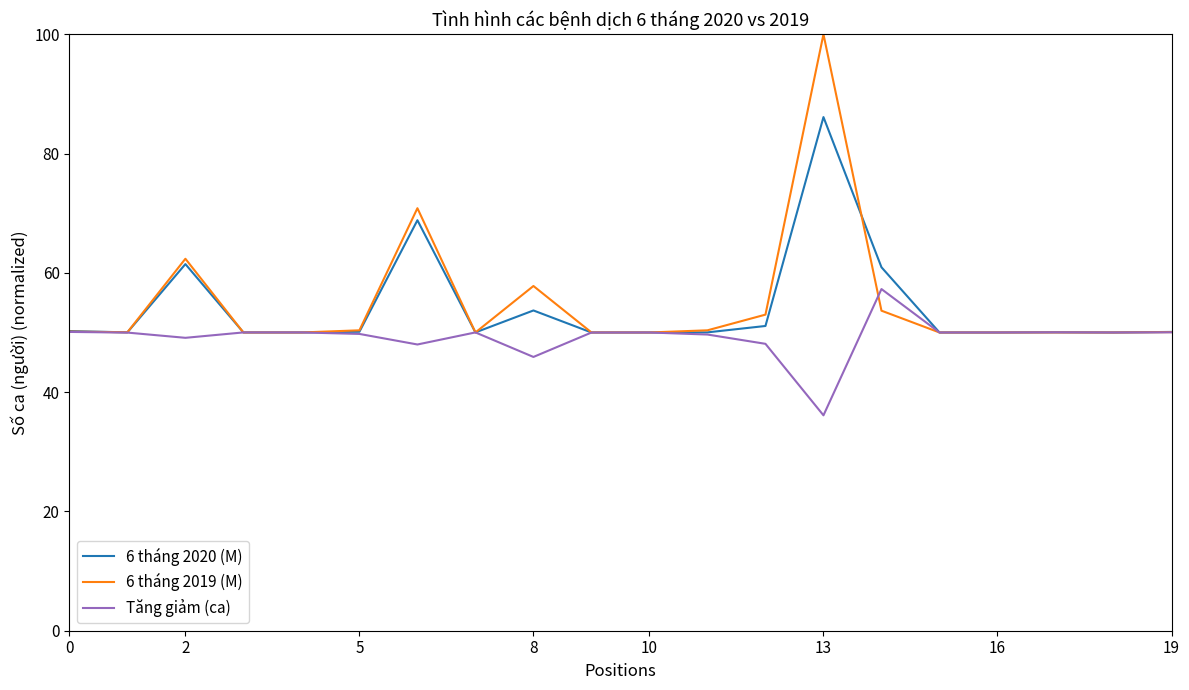

What is the greatest value displayed?

100.0